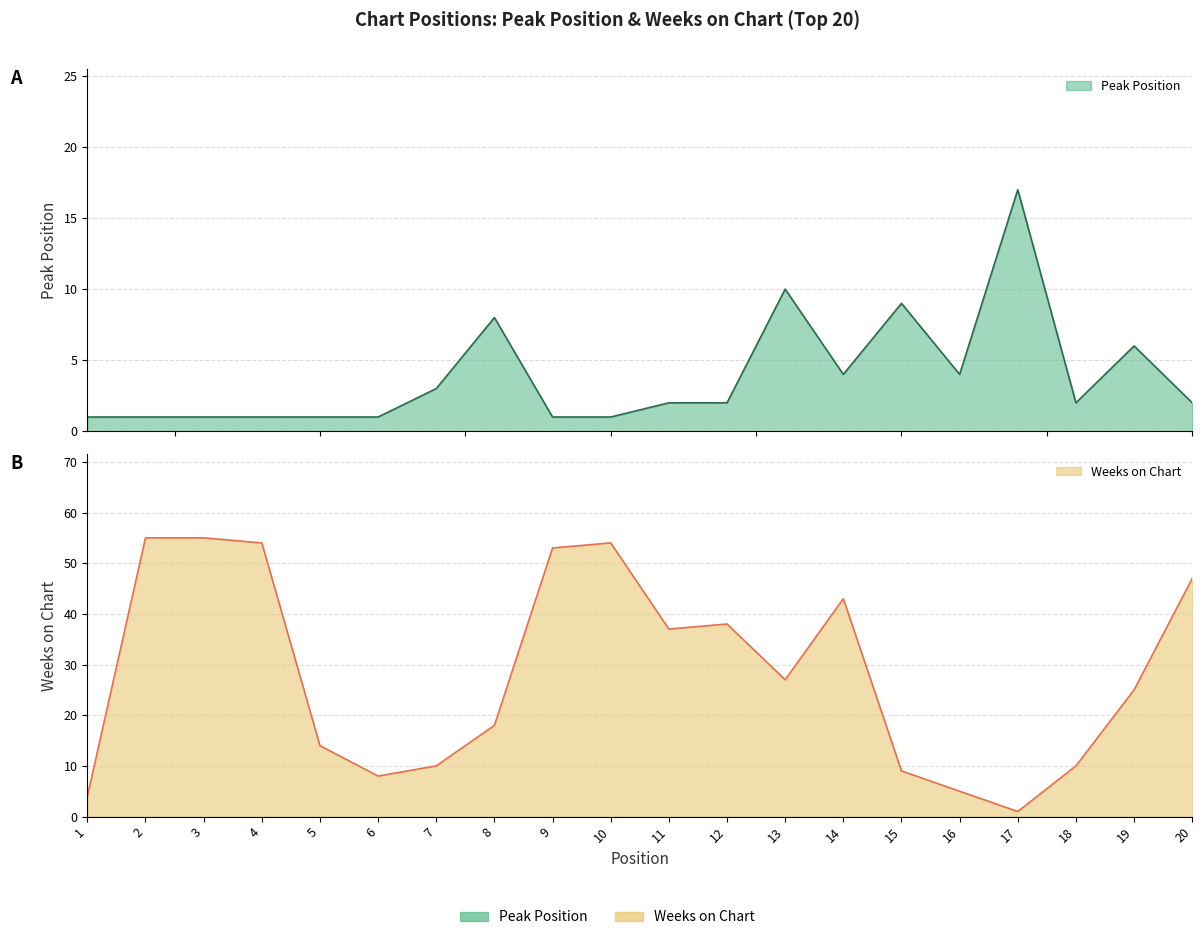

How many data points in Weeks on Chart are above 27?

9